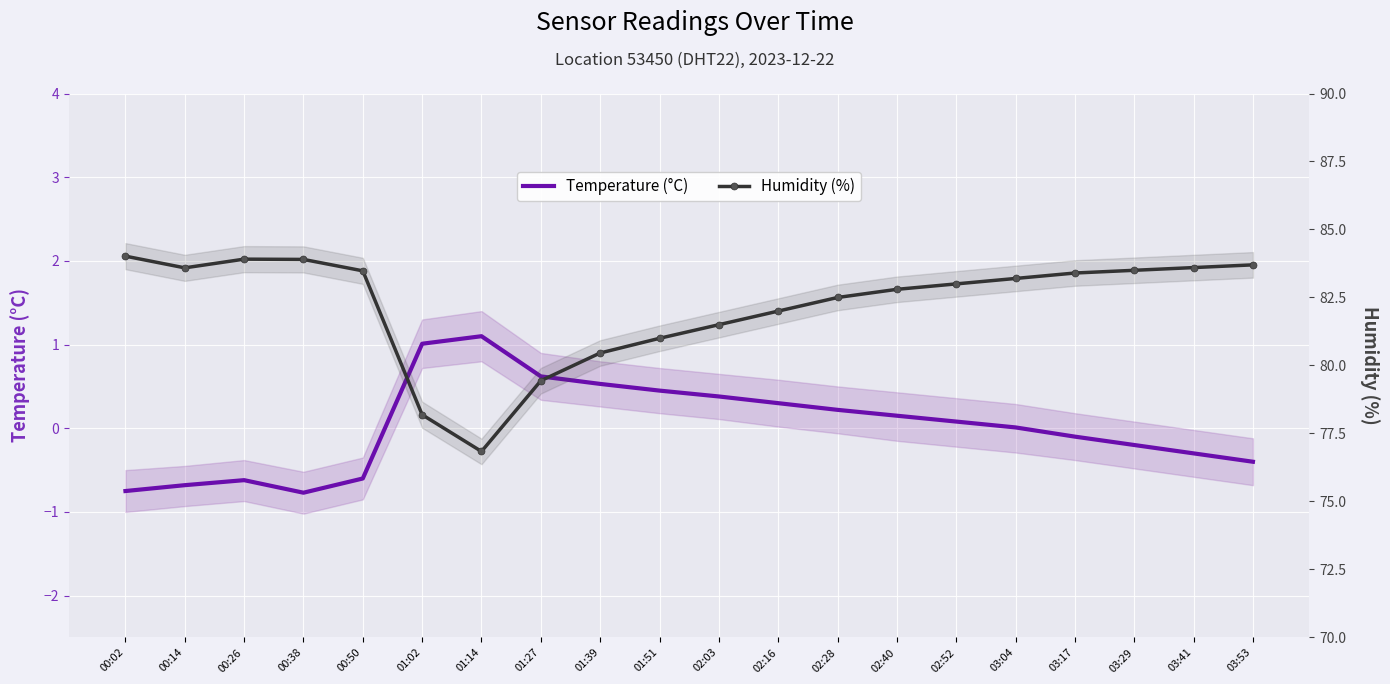

What is the value of the Temperature (°C) point at the 5th from the left?

-0.6